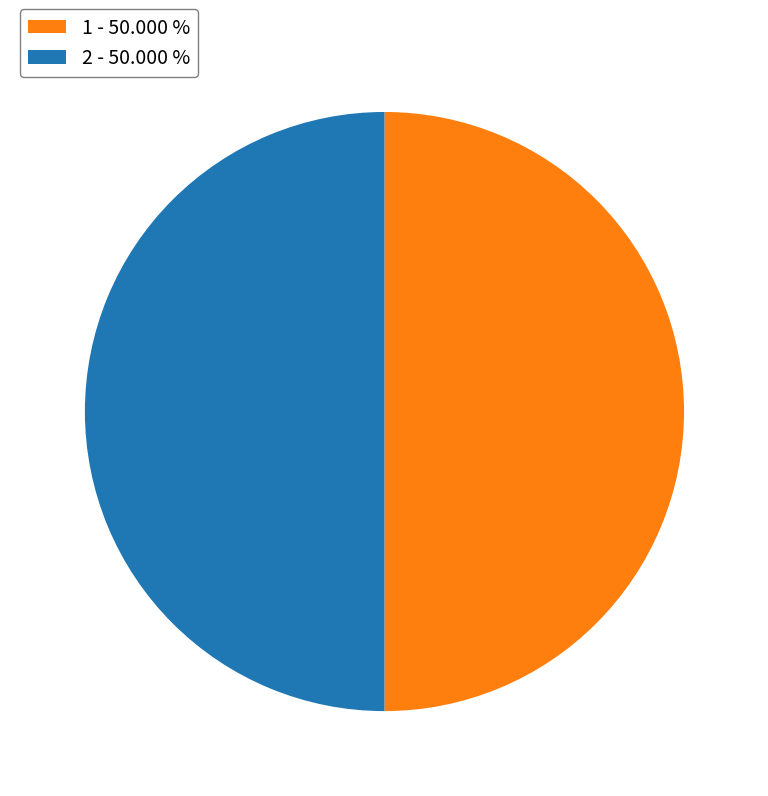

How many slices are in this pie chart?

2